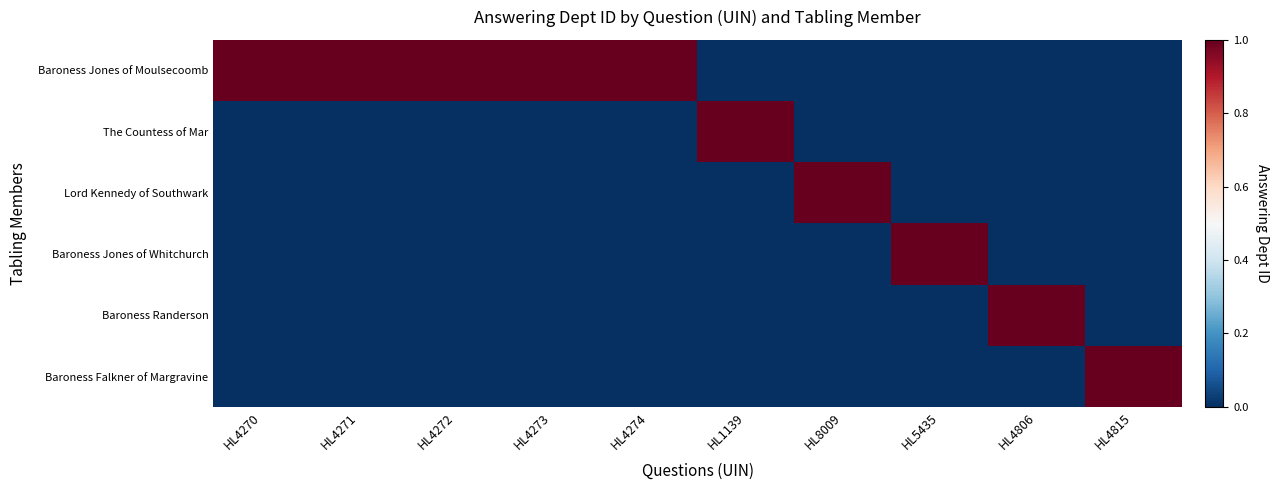

Reading left to right, what are all the values shown in this chart?

Baroness Jones of Moulsecoomb: HL4270=1	HL4271=1	HL4272=1	HL4273=1	HL4274=1	HL1139=0	HL8009=0	HL5435=0	HL4806=0	HL4815=0
The Countess of Mar: HL4270=0	HL4271=0	HL4272=0	HL4273=0	HL4274=0	HL1139=1	HL8009=0	HL5435=0	HL4806=0	HL4815=0
Lord Kennedy of Southwark: HL4270=0	HL4271=0	HL4272=0	HL4273=0	HL4274=0	HL1139=0	HL8009=1	HL5435=0	HL4806=0	HL4815=0
Baroness Jones of Whitchurch: HL4270=0	HL4271=0	HL4272=0	HL4273=0	HL4274=0	HL1139=0	HL8009=0	HL5435=1	HL4806=0	HL4815=0
Baroness Randerson: HL4270=0	HL4271=0	HL4272=0	HL4273=0	HL4274=0	HL1139=0	HL8009=0	HL5435=0	HL4806=1	HL4815=0
Baroness Falkner of Margravine: HL4270=0	HL4271=0	HL4272=0	HL4273=0	HL4274=0	HL1139=0	HL8009=0	HL5435=0	HL4806=0	HL4815=1